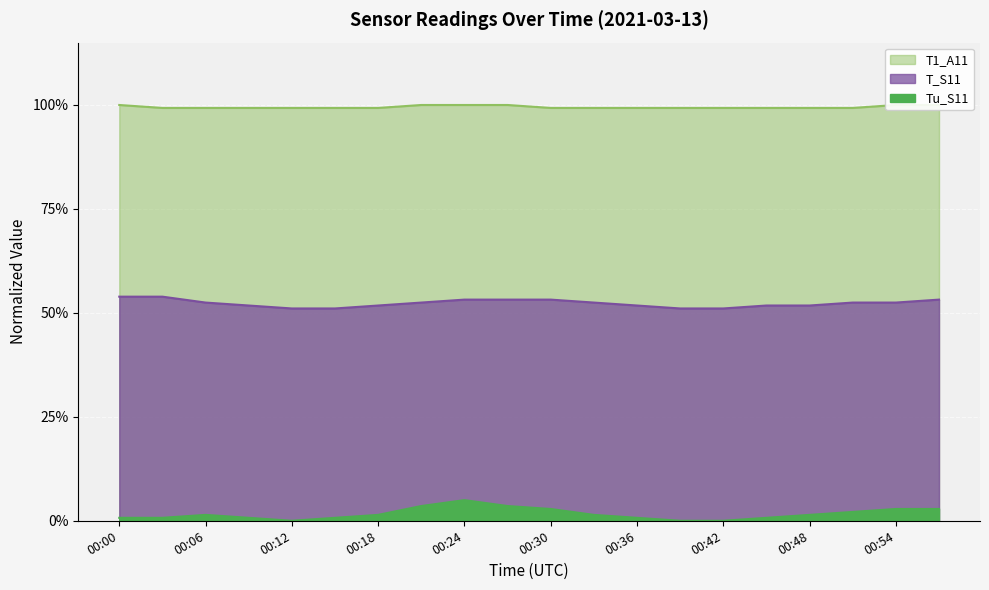

Reading right to left, transcribe all the data shown in this chart.

Tu_S11: 2.8	2.8	2.1	1.4	0.7	0.0	0.0	0.7	1.4	2.8	3.5	5.0	3.5	1.4	0.7	0.0	0.7	1.4	0.7	0.7
T_S11: 53.2	52.5	52.5	51.8	51.8	51.1	51.1	51.8	52.5	53.2	53.2	53.2	52.5	51.8	51.1	51.1	51.8	52.5	53.9	53.9
T1_A11: 100.0	100.0	99.3	99.3	99.3	99.3	99.3	99.3	99.3	99.3	100.0	100.0	100.0	99.3	99.3	99.3	99.3	99.3	99.3	100.0